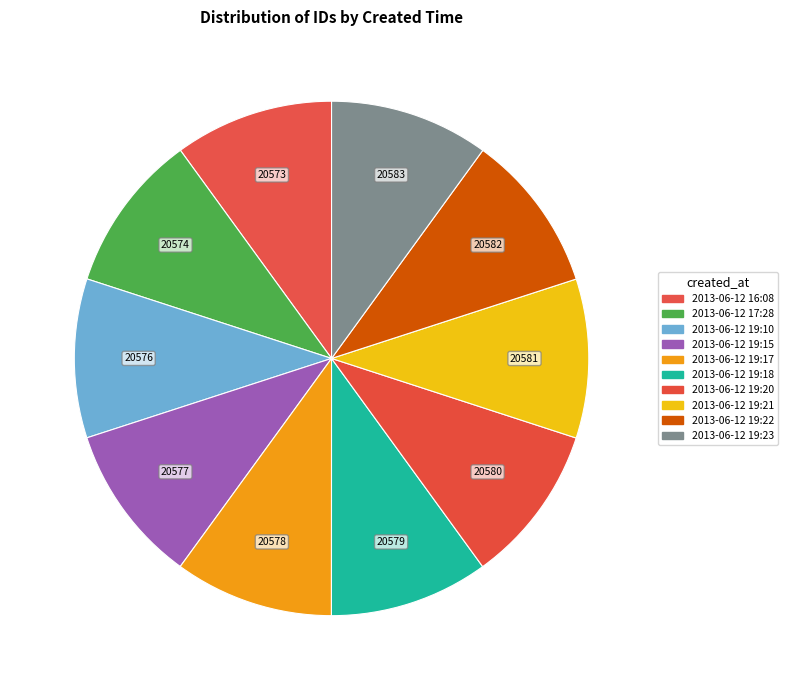

To the nearest percent, what percentage of the pie is 2013-06-12 16:08?

10%